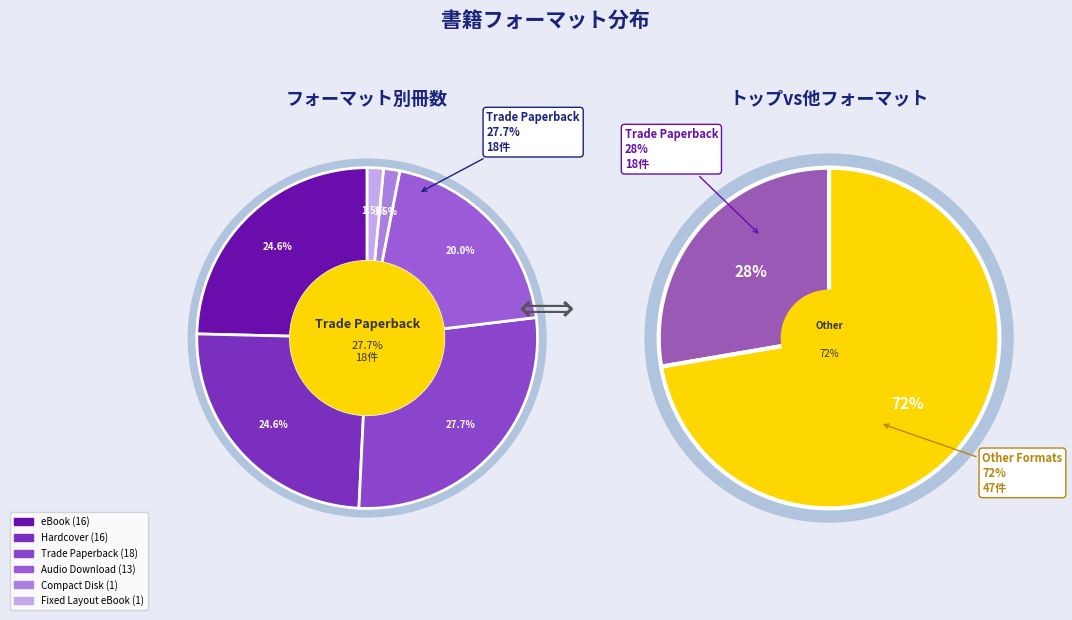

Rank the categories by value from highest to lowest.

Trade Paperback, eBook, Hardcover, Audio Download, Compact Disk, Fixed Layout eBook